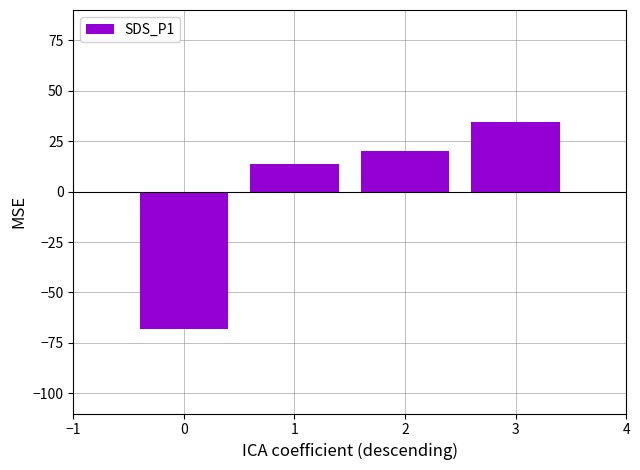

What is the value of the 2nd bar from the left?

13.9